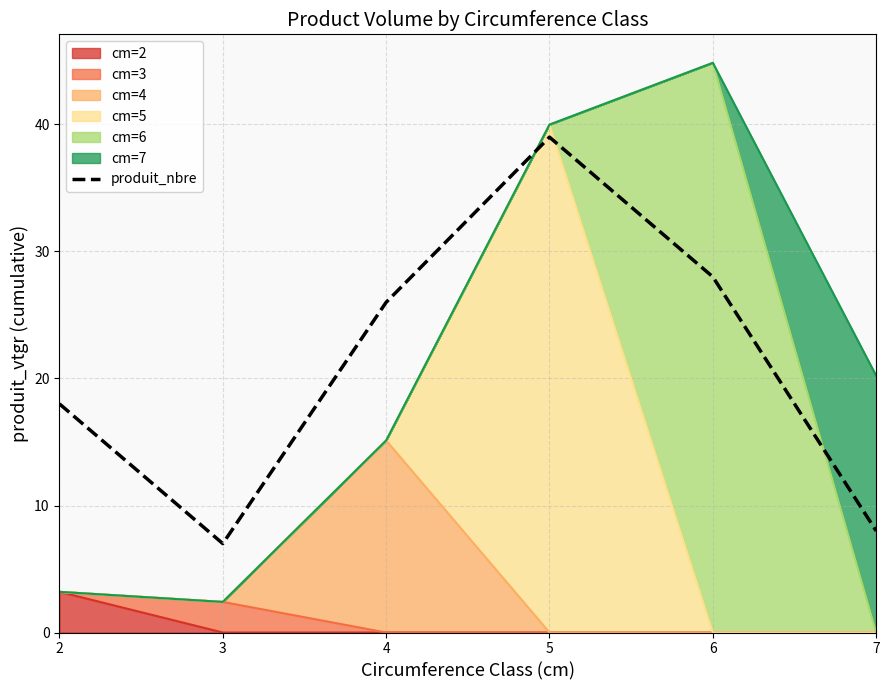

Where is the data nearest to the value 23?

4